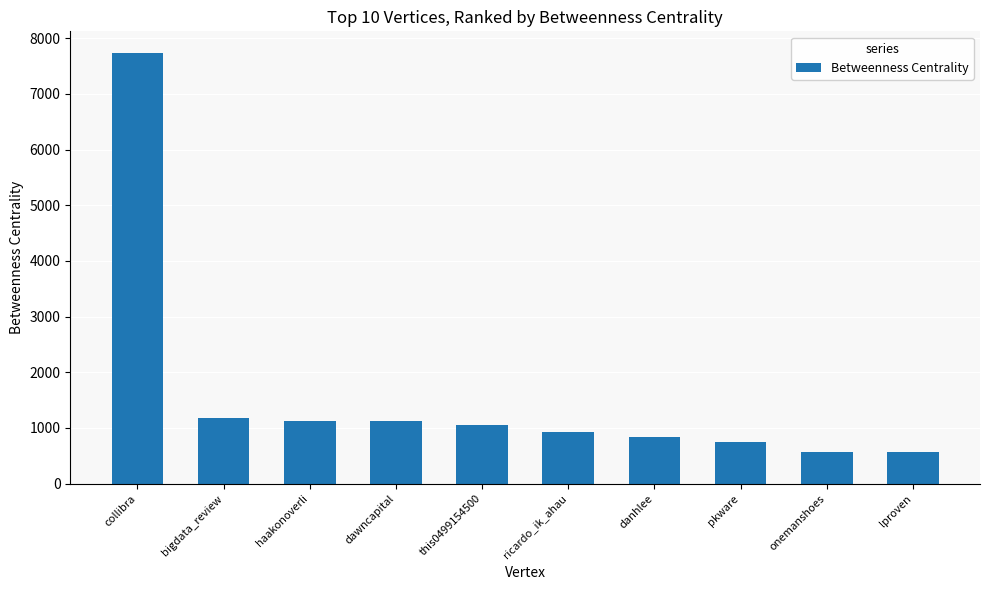

The chart shows a value of 7737.9 at collibra. True or false?

True